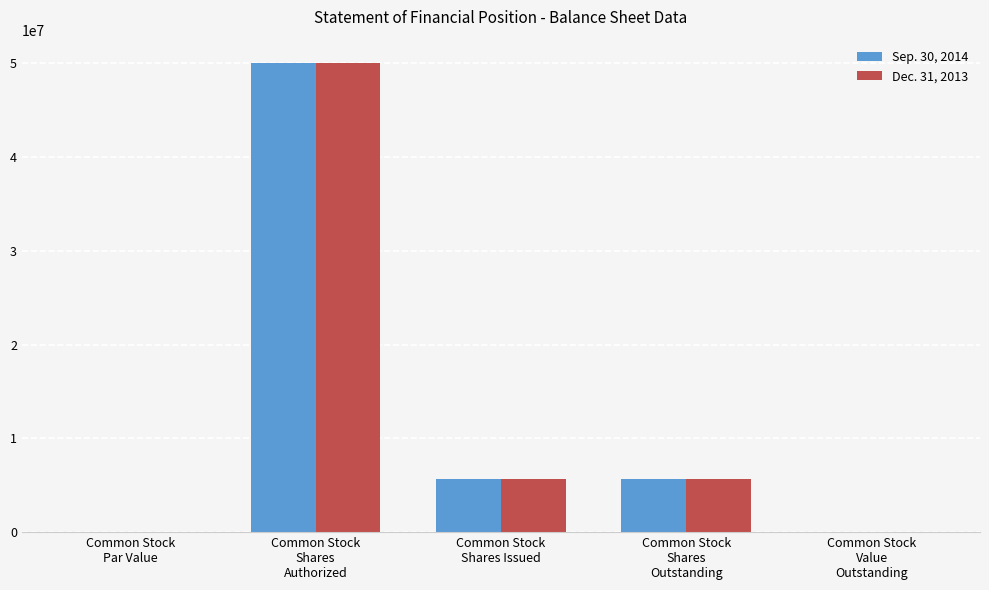

How many groups of bars are there?

5